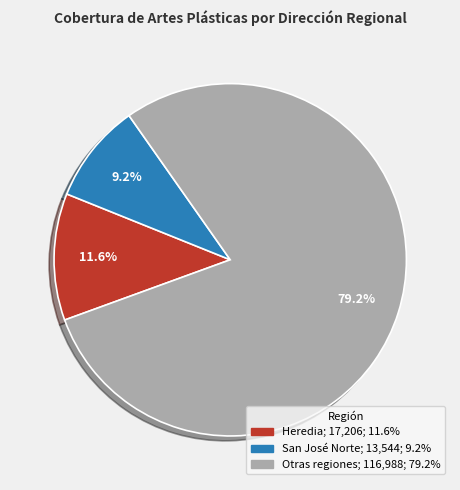

Is there any slice that represents more than half of the pie?

Yes